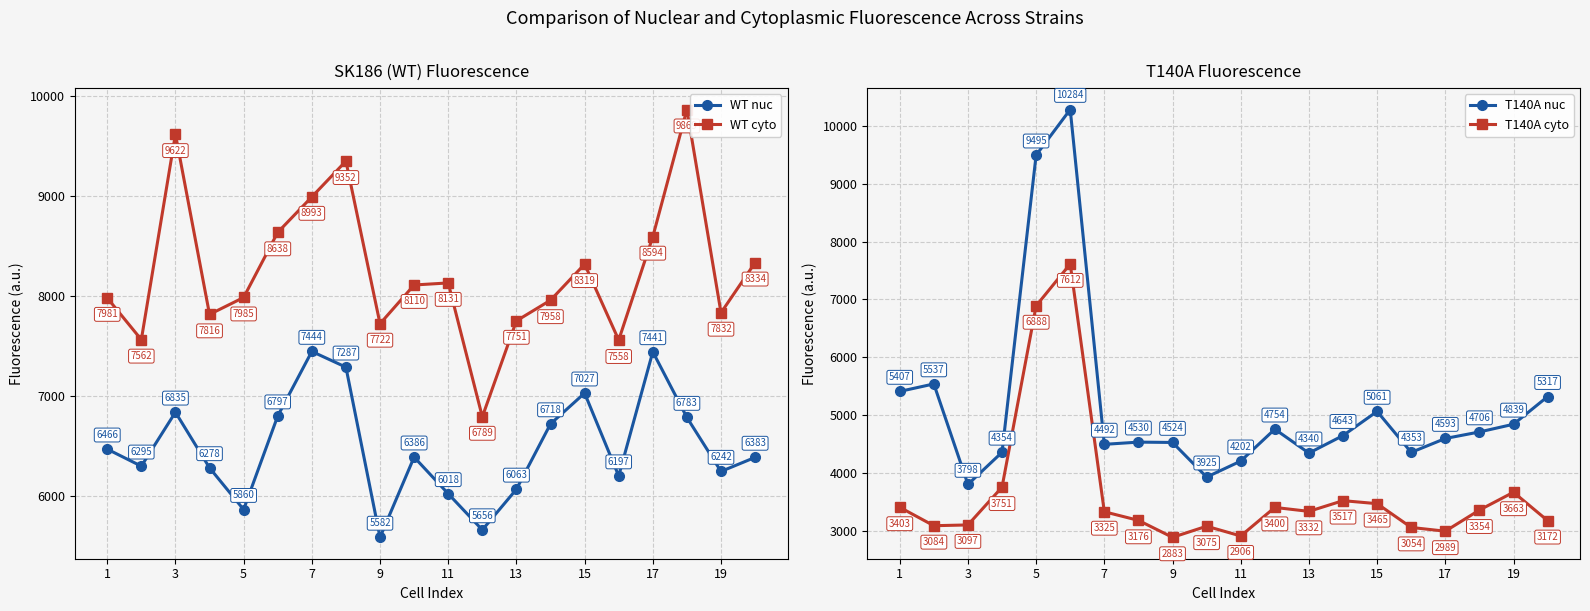

The WT cyto series shows 8130.9 at 11. True or false?

True